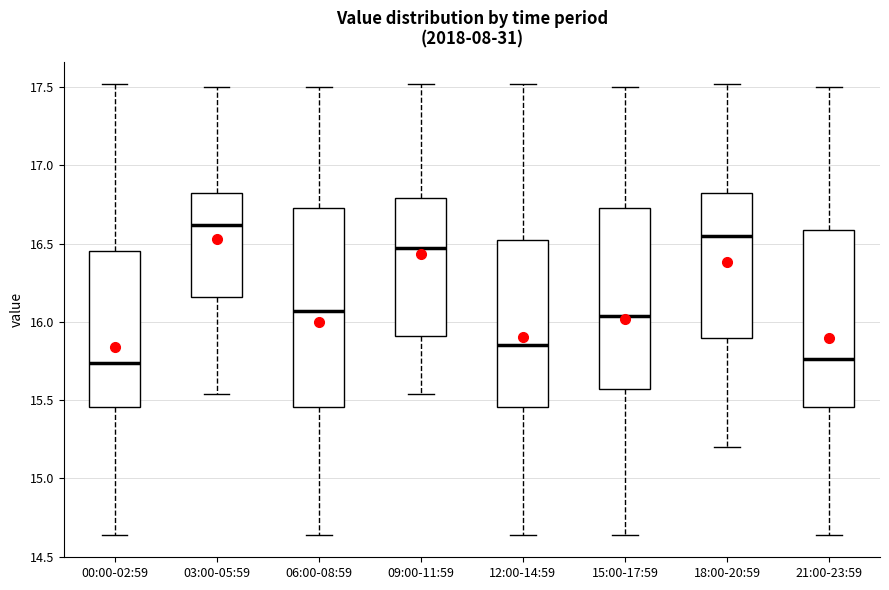

Reading left to right, read every box against the y-axis: the position of its median line, the range the box covers, and the ends of its whiskers. The values are not printed on the chart, so give them approximately, as read against the axis.

00:00-02:59: median 15.75, box 15.45 to 16.45, whiskers 14.65 to 17.50
03:00-05:59: median 16.60, box 16.15 to 16.85, whiskers 15.55 to 17.50
06:00-08:59: median 16.05, box 15.45 to 16.75, whiskers 14.65 to 17.50
09:00-11:59: median 16.45, box 15.90 to 16.80, whiskers 15.55 to 17.50
12:00-14:59: median 15.85, box 15.45 to 16.55, whiskers 14.65 to 17.50
15:00-17:59: median 16.05, box 15.55 to 16.75, whiskers 14.65 to 17.50
18:00-20:59: median 16.55, box 15.90 to 16.85, whiskers 15.20 to 17.50
21:00-23:59: median 15.75, box 15.45 to 16.60, whiskers 14.65 to 17.50